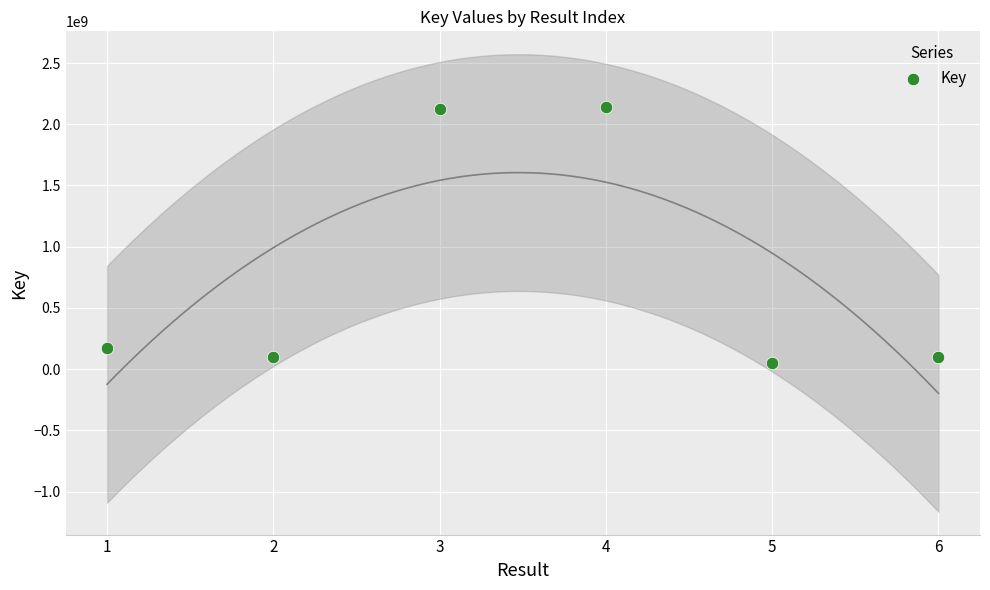

What is the range of Y values (max minus min)?

2089833887